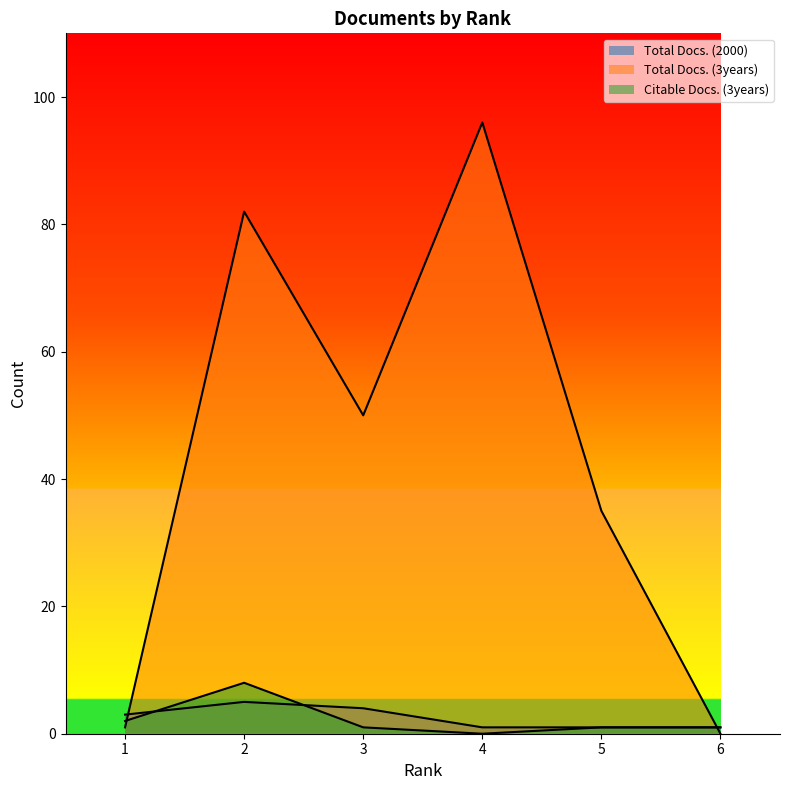

Which category has the lowest value across all series?

6